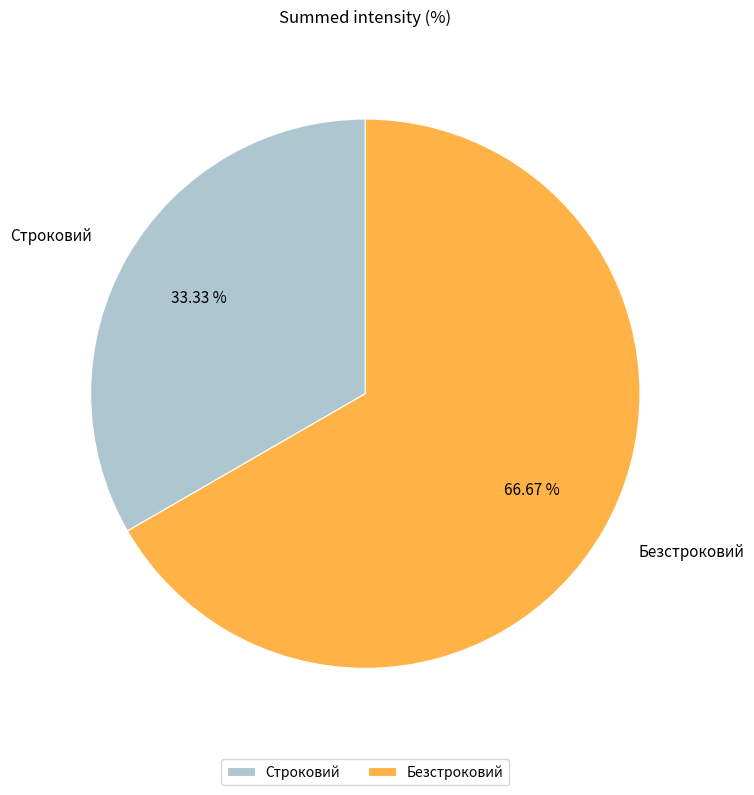

Is there a majority slice in this chart?

Yes